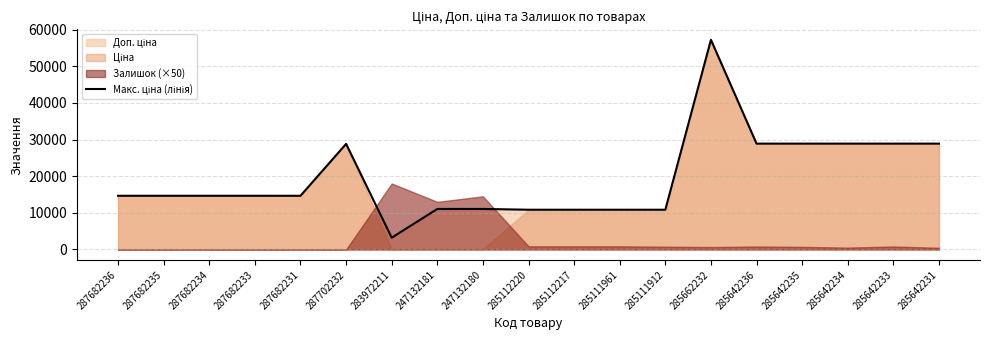

How many data points does each series have?

19